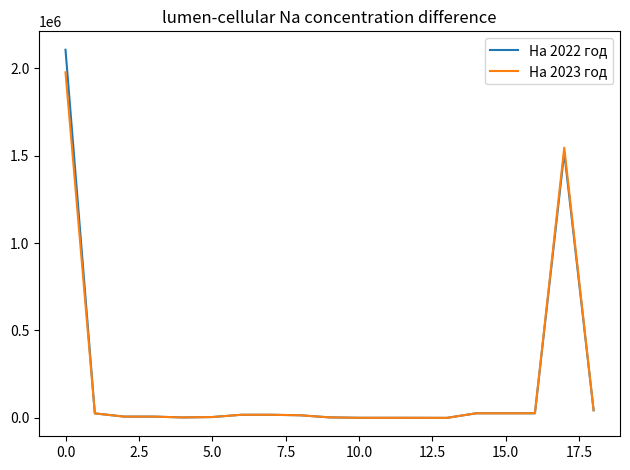

True or false: На 2022 год has more than 0 points higher than both neighbors.

True